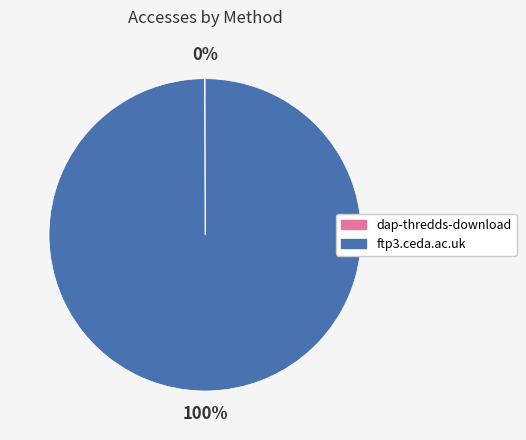

Which slice is the largest?

ftp3.ceda.ac.uk